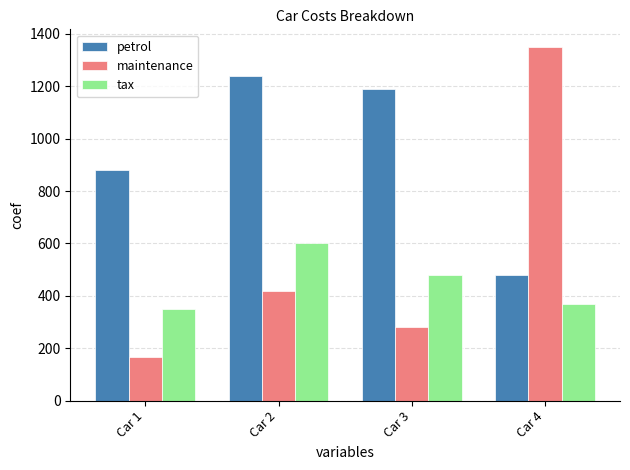

Which label corresponds to the largest value in the chart?

Car 4